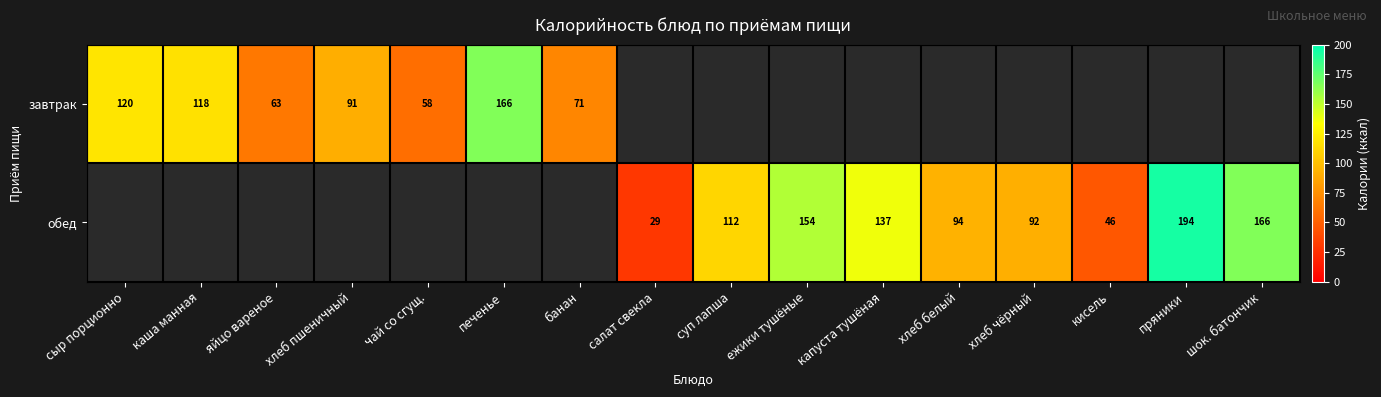

Which has a higher value, банан or хлеб чёрный?

хлеб чёрный